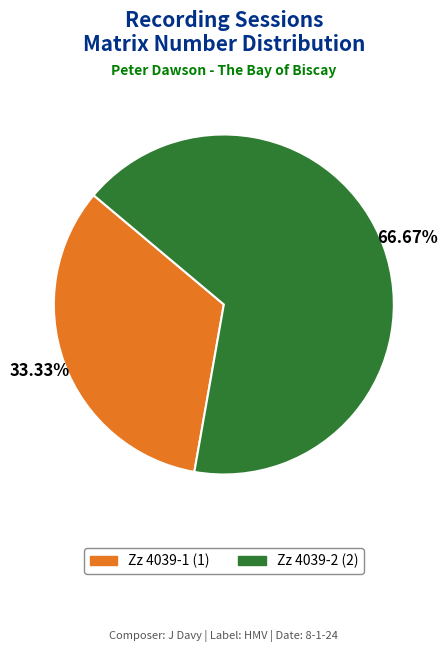

Approximately how many times larger is the value at Zz 4039-1 compared to Zz 4039-2?

0.5